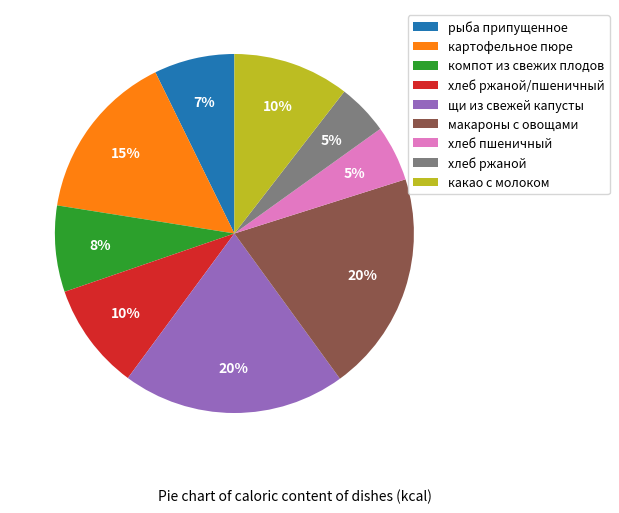

To the nearest percent, what is the combined percentage of какао с молоком and макароны с овощами?

30%